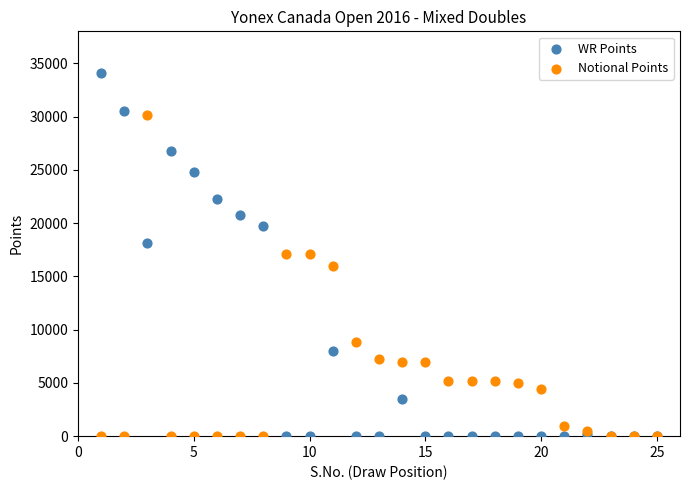

Which series contains the highest Y value?

WR Points